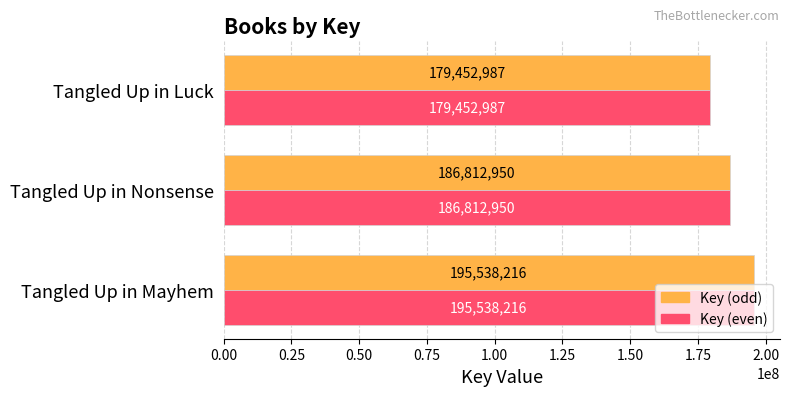

What is the difference between the Key (even) values at Tangled Up in Mayhem and Tangled Up in Luck?

16085229